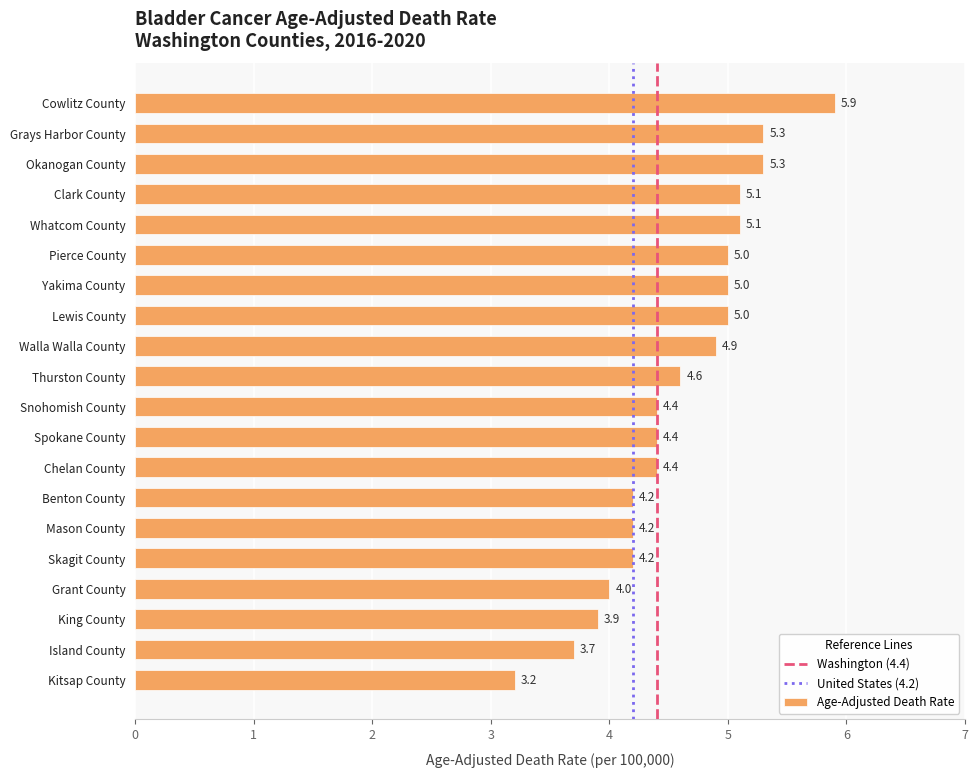

How many bars are there in total?

20